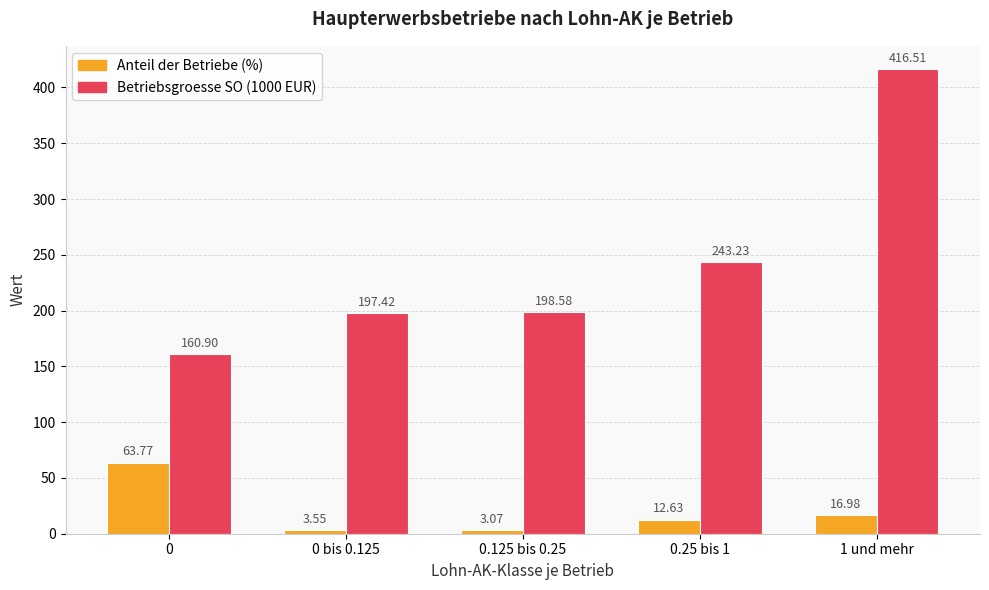

How many data points in Anteil der Betriebe (%) are less than 12?

2